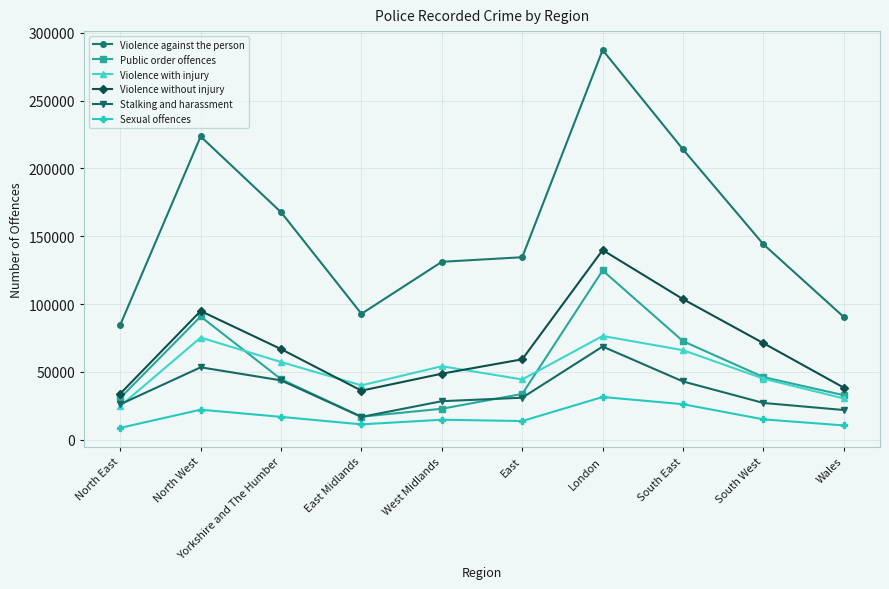

What are all the series names shown in the legend?

Violence against the person, Public order offences, Violence with injury, Violence without injury, Stalking and harassment, Sexual offences